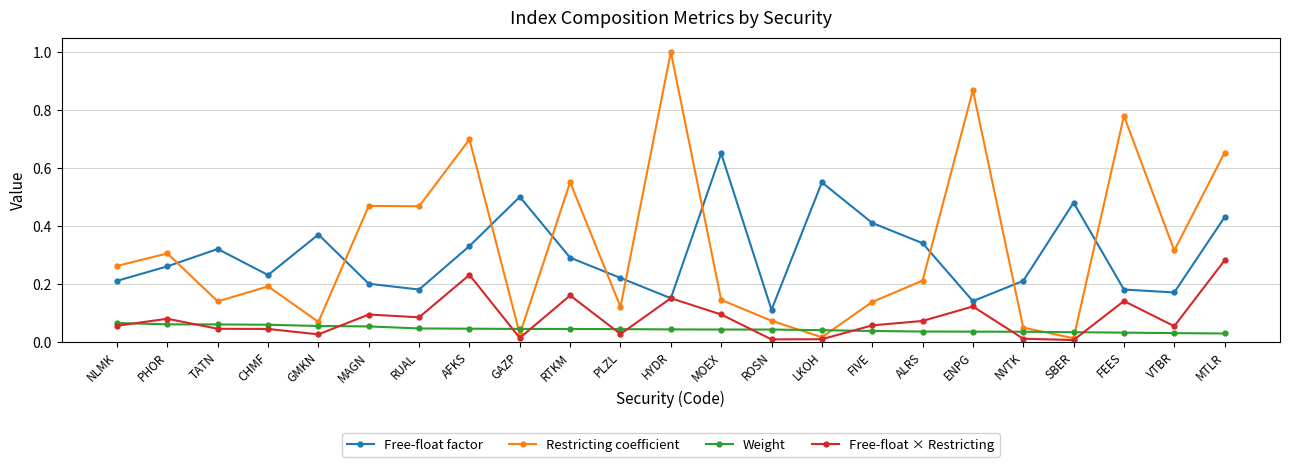

Which series has the largest range (max minus min)?

Restricting coefficient